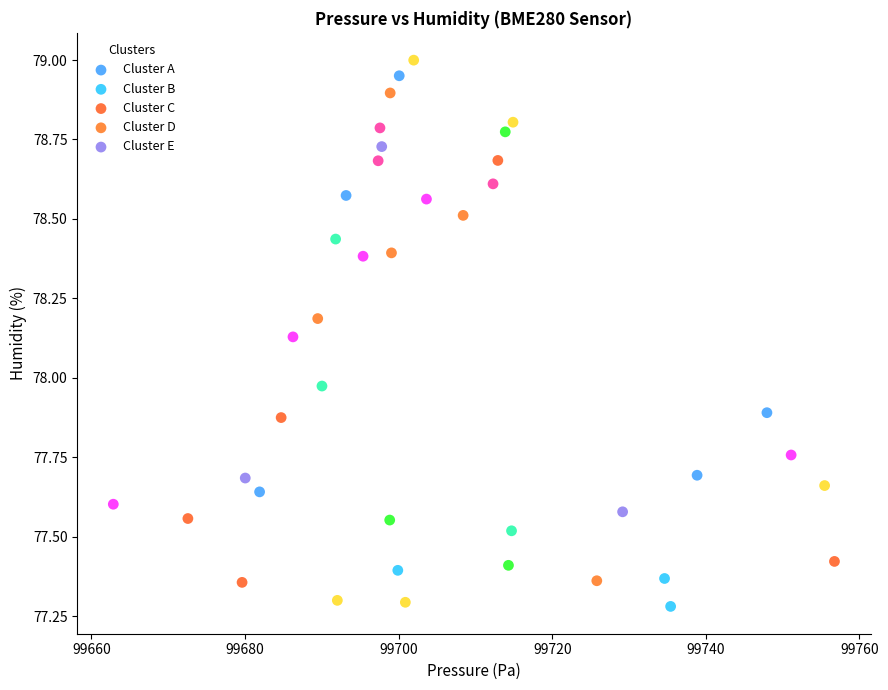

Which series reaches the maximum Y coordinate?

Cluster E